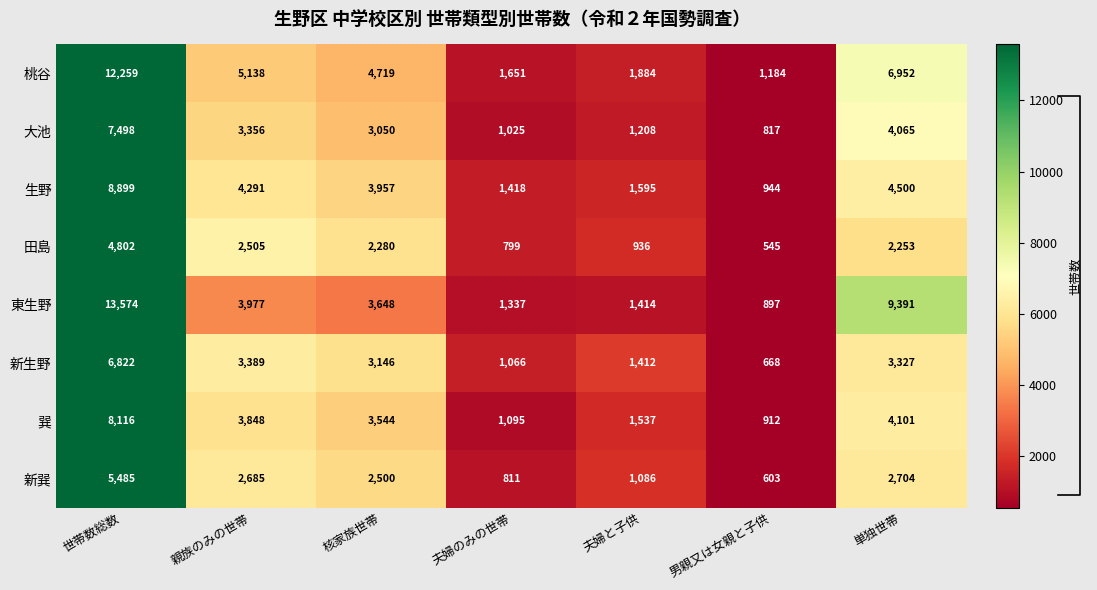

The value of 新生野 at 夫婦のみの世帯 is 0.1. True or false?

False